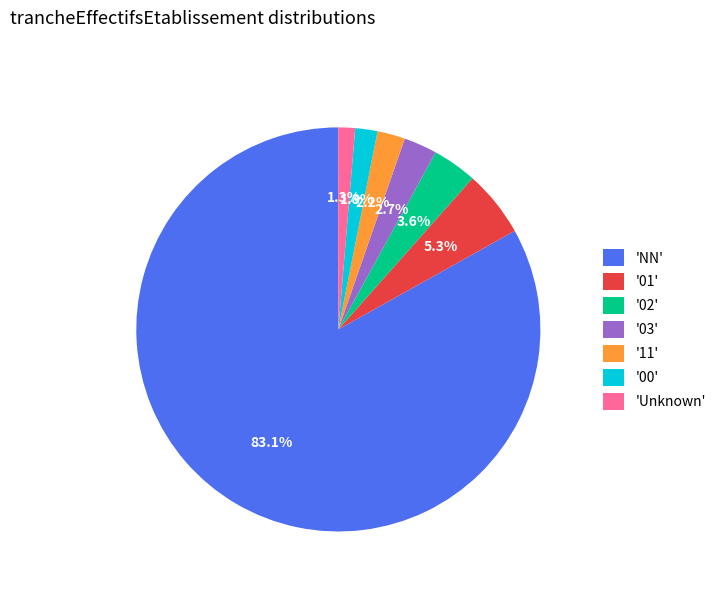

Which category has the biggest portion of the pie?

'NN'